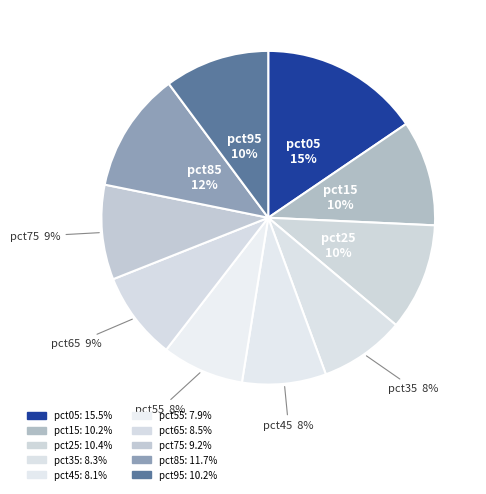

Count the number of slices in the pie.

10